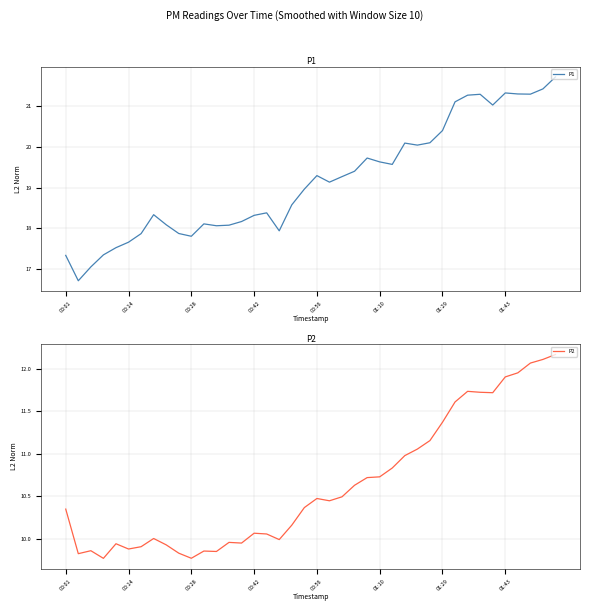

Rank the series at 12 from highest to lowest value.

P1, P2